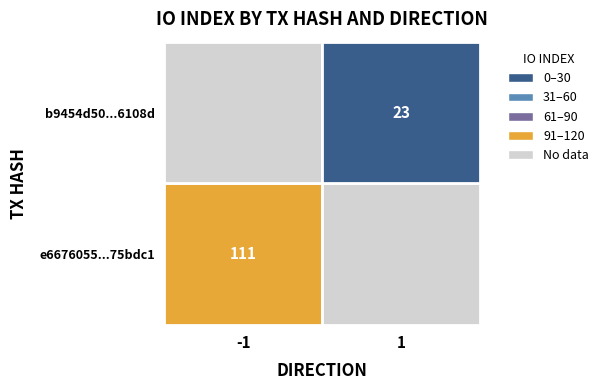

What is the maximum value shown in the chart?

111